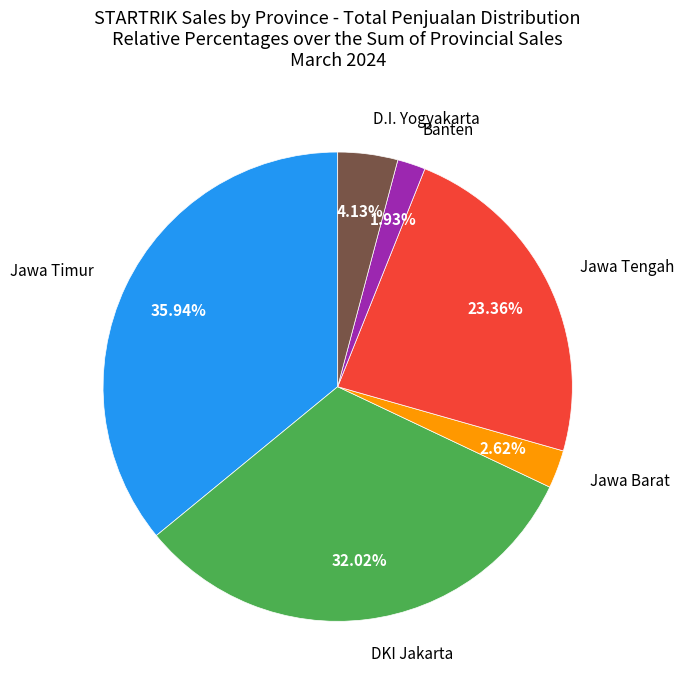

Is DKI Jakarta the majority of the pie?

No